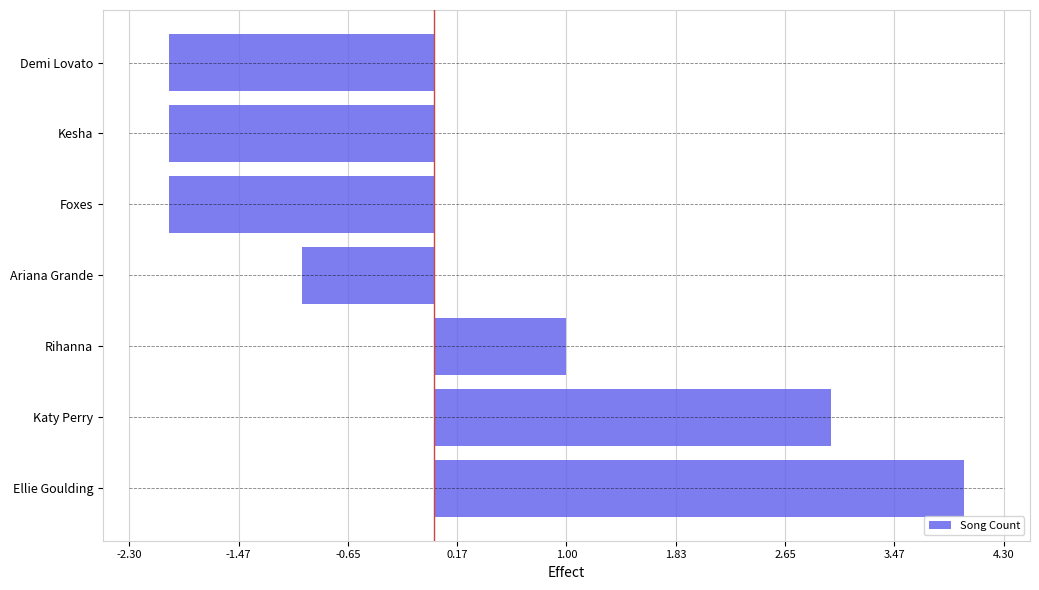

Where is the data nearest to the value 1?

Rihanna